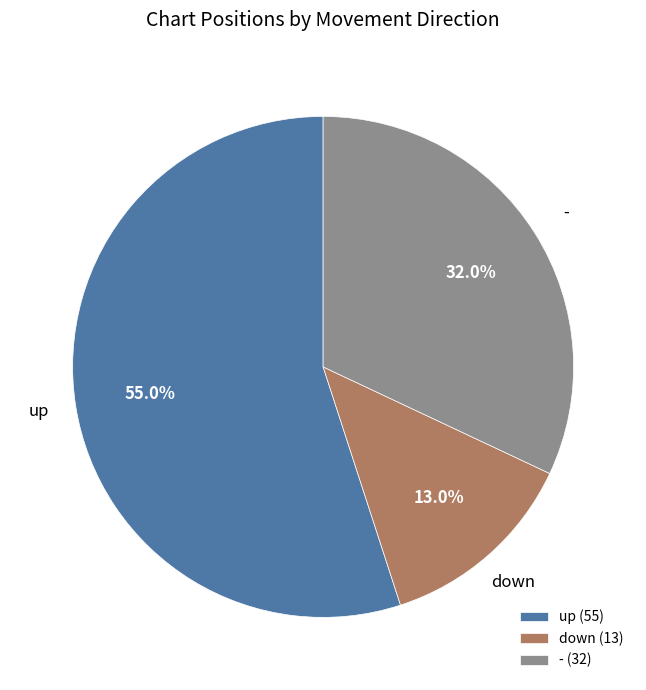

Does down represent more than half of the total?

No